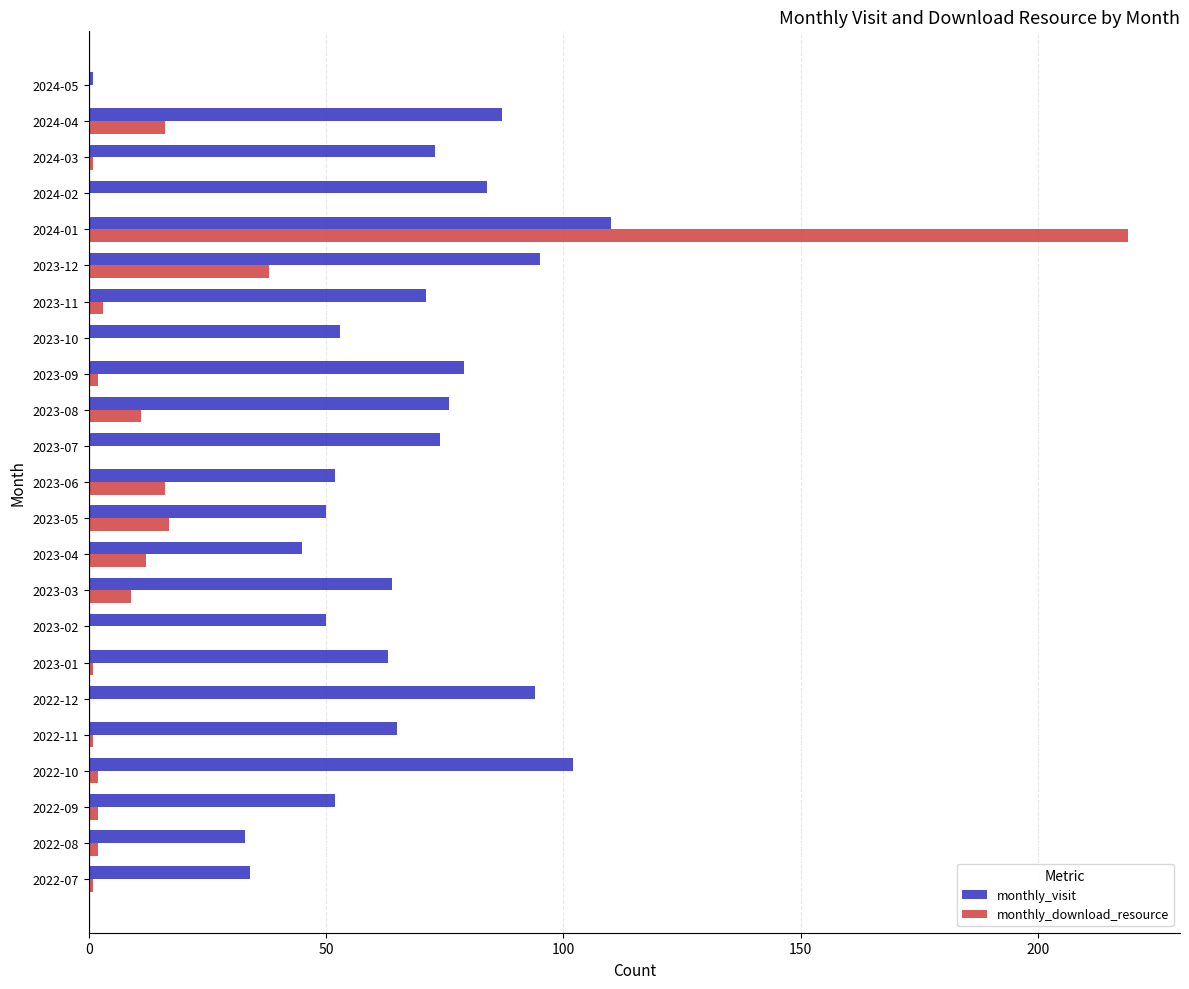

The value of monthly_download_resource at 2023-10 is 143. True or false?

False